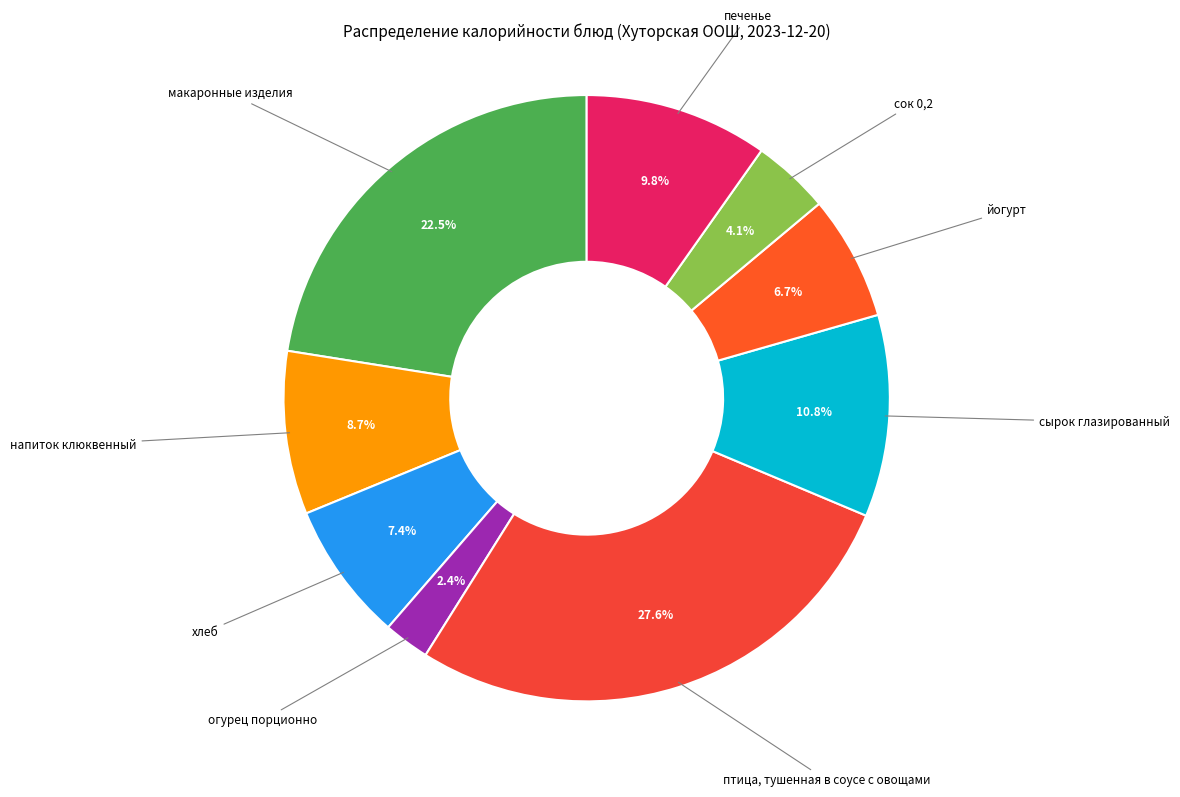

Is there any slice that represents more than half of the pie?

No